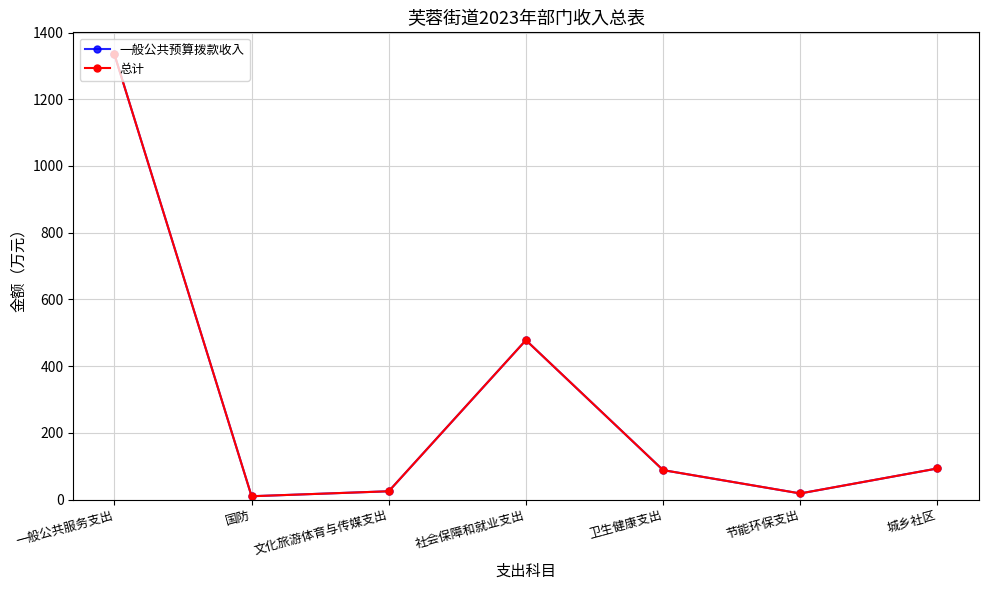

Rank the categories by 总计 value from highest to lowest.

一般公共服务支出, 社会保障和就业支出, 城乡社区, 卫生健康支出, 文化旅游体育与传媒支出, 节能环保支出, 国防